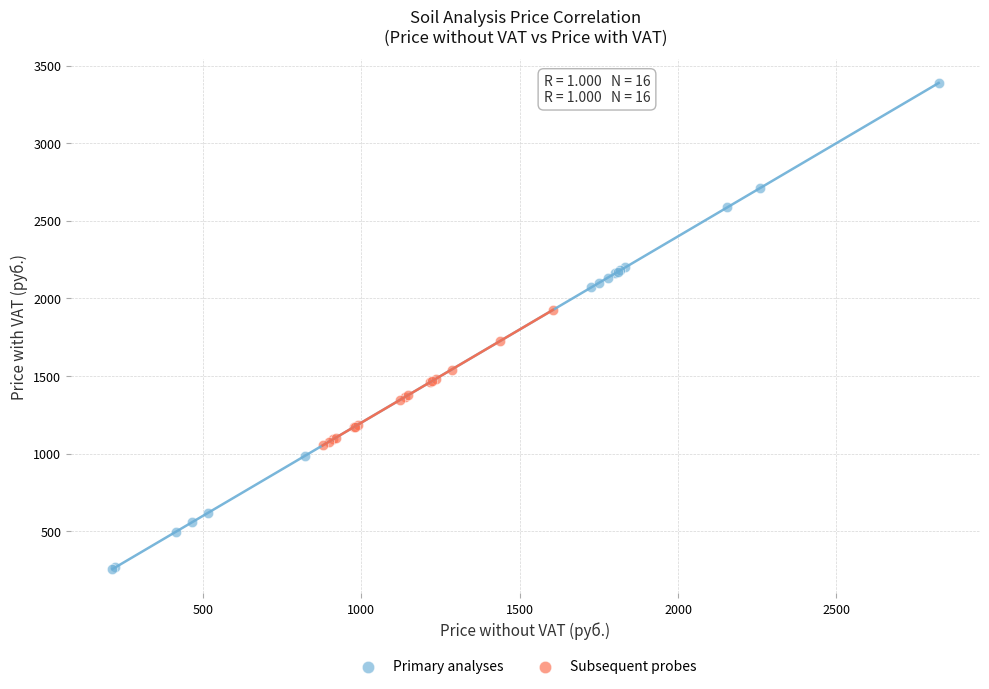

Which series contains the lowest Y value?

Primary analyses